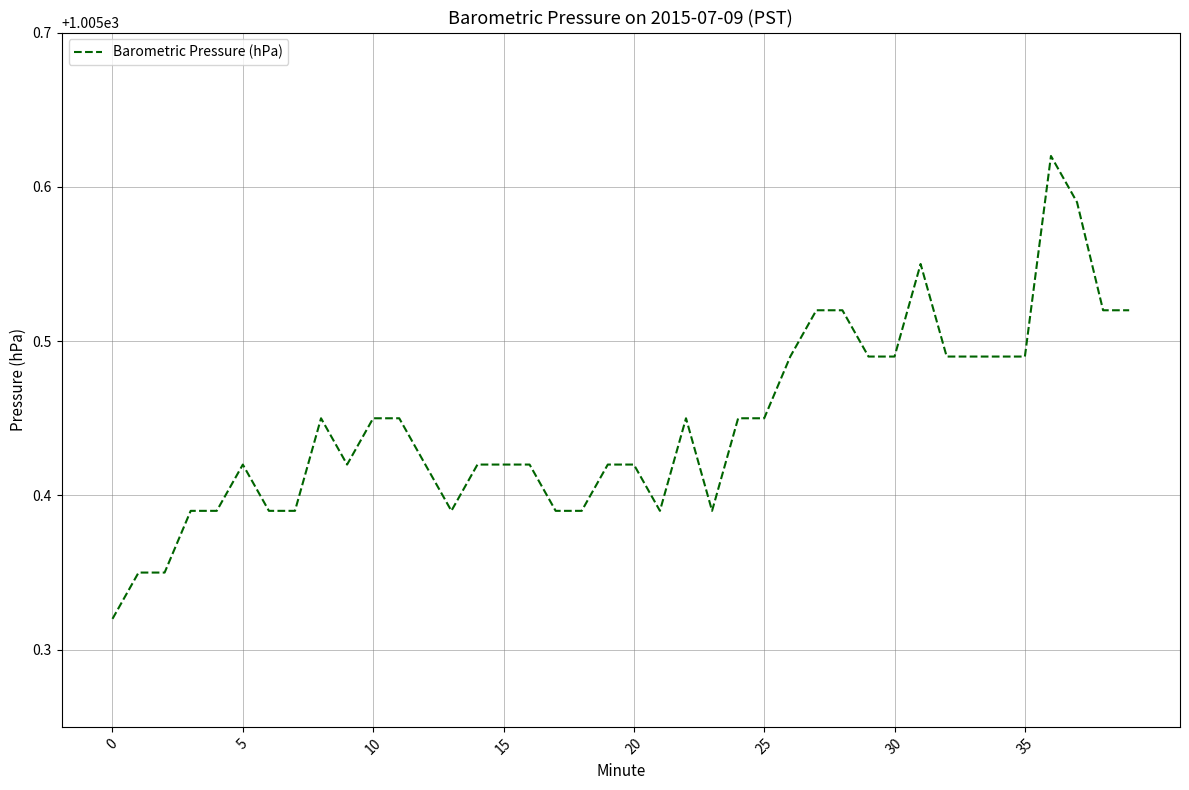

What is the difference between the maximum and minimum values?

0.3